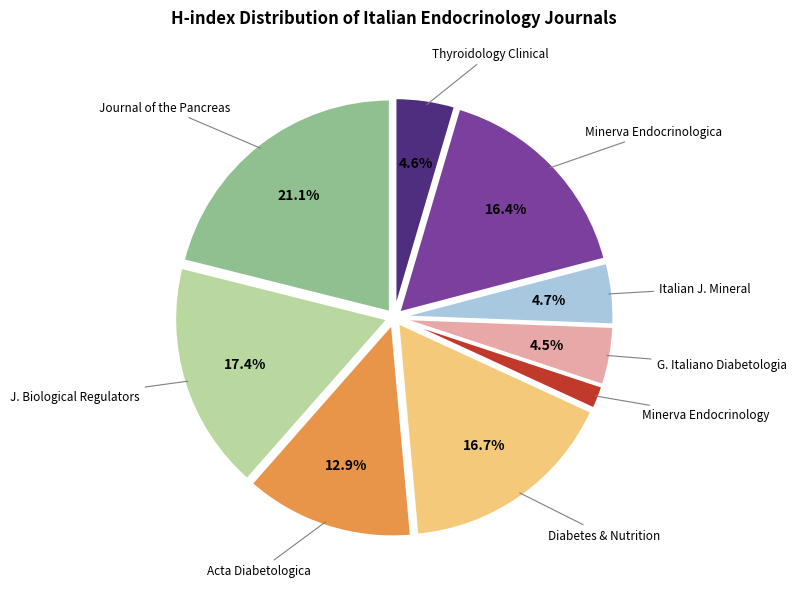

Between Minerva Endocrinology and Italian J. Mineral, which is larger?

Italian J. Mineral